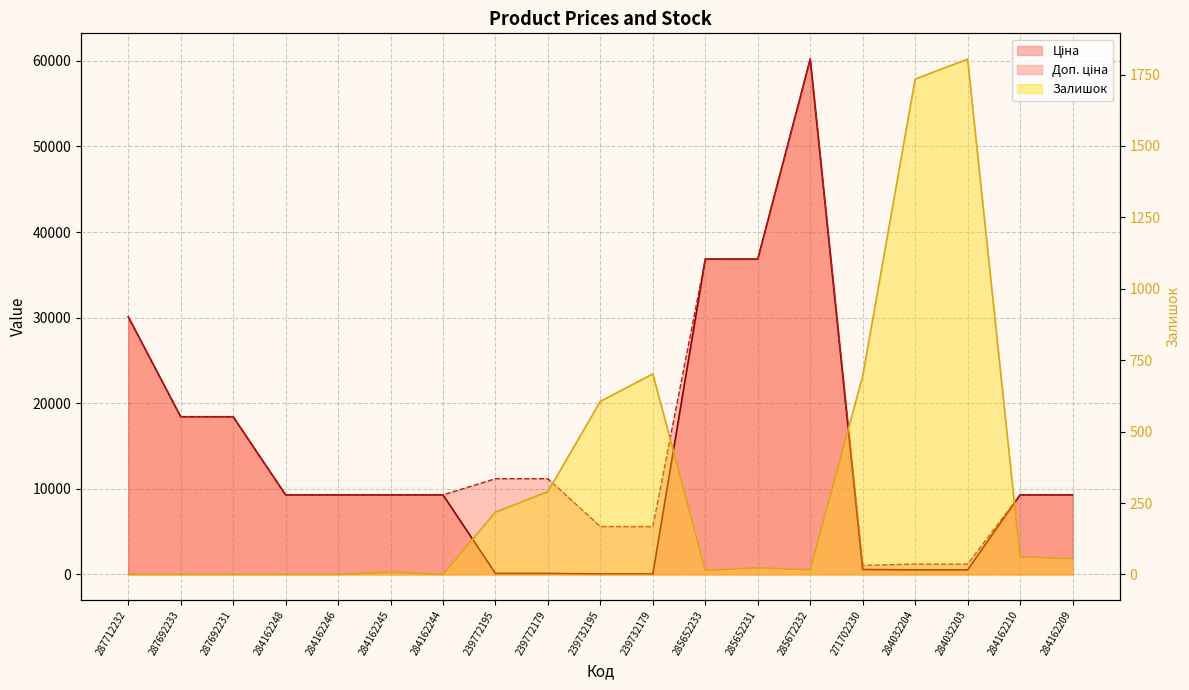

Reading left to right, what are all the values shown in this chart?

Ціна: 30102.8	18420.9	18420.9	9290.5	9290.5	9290.5	9290.5	111.8	111.8	55.9	55.9	36841.8	36841.8	60205.6	578.1	528.2	528.2	9290.5	9290.5
Доп. ціна: 30102.8	18420.9	18420.9	9290.5	9290.5	9290.5	9290.5	11182.0	11182.0	5591.0	5591.0	36841.8	36841.8	60205.6	1060.0	1210.7	1210.7	9290.5	9290.5
Залишок: 0.0	0.0	0.0	0.0	0.0	8.0	0.0	218.0	290.0	606.0	702.0	14.0	23.0	16.0	694.0	1734.0	1804.0	62.0	55.0